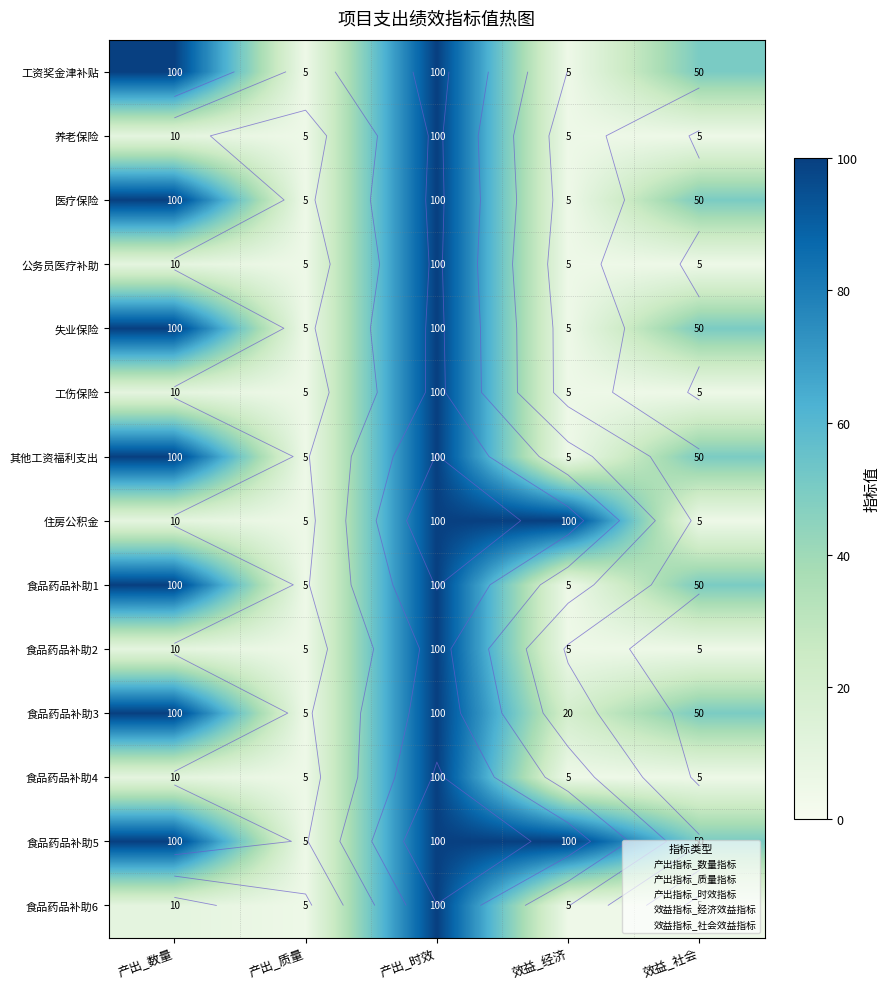

Which series has the largest total across all categories?

食品药品补助5